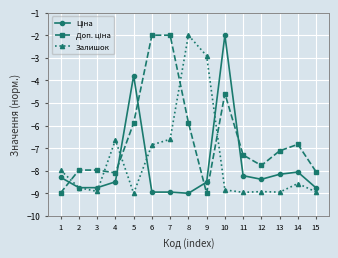

True or false: Залишок has more than 1 interior local peaks.

True